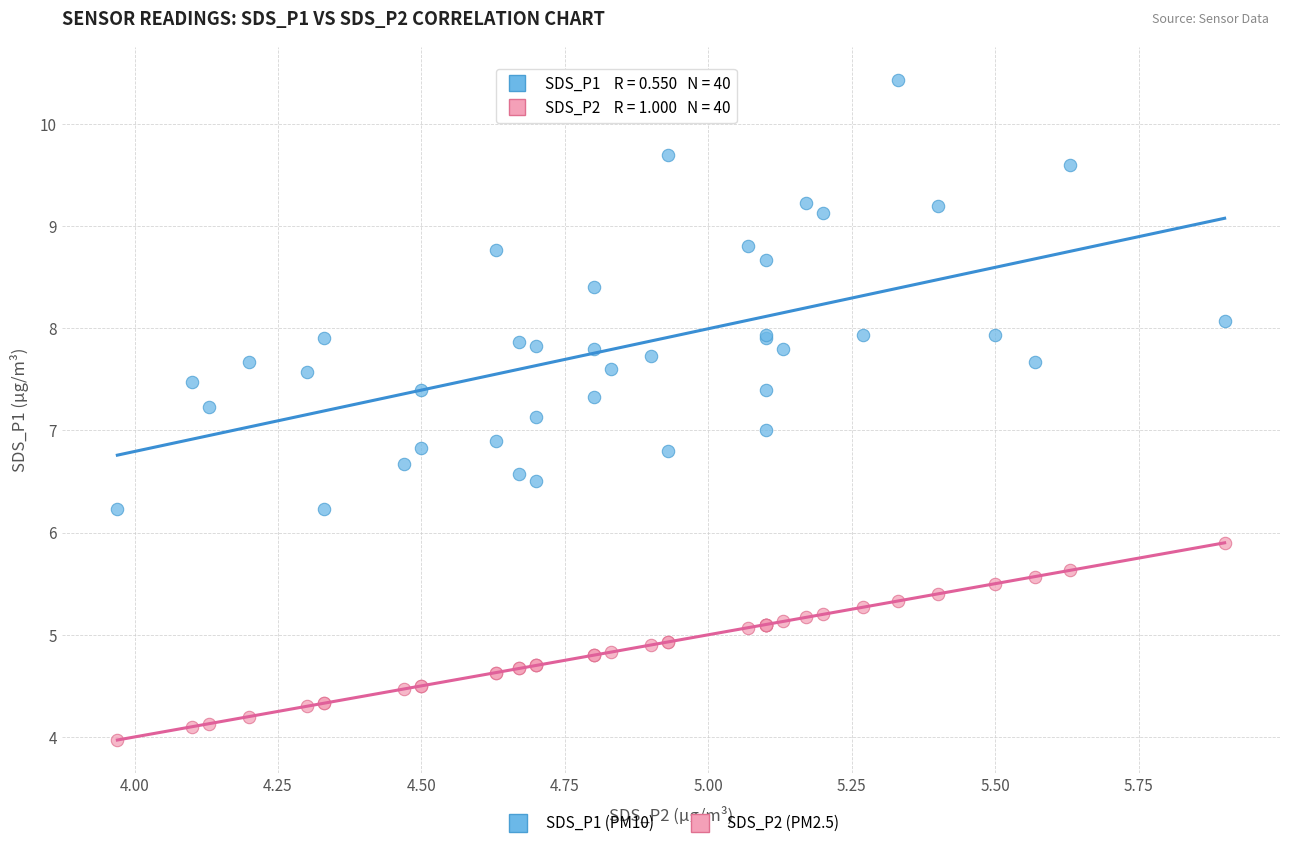

Which series has the widest spread of Y values?

SDS_P1 (PM10)